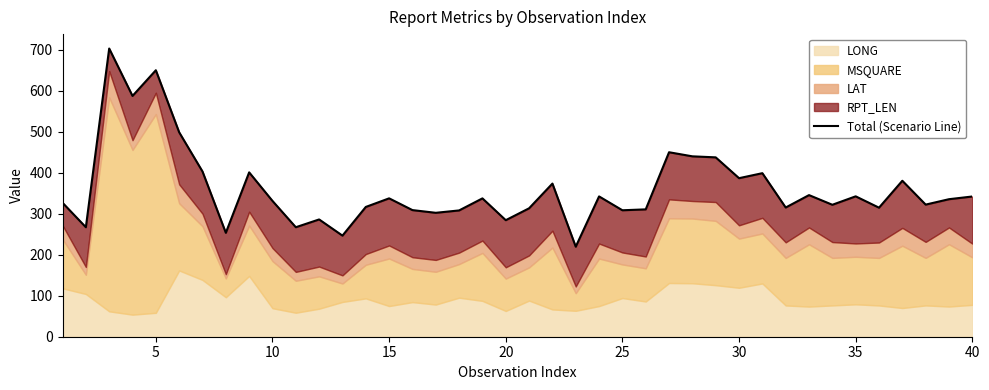

How many lines are shown in the chart?

1